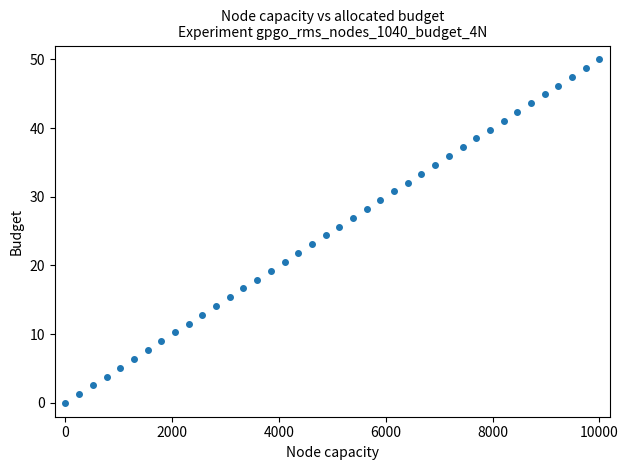

What is the range of Y values (max minus min)?

50.0